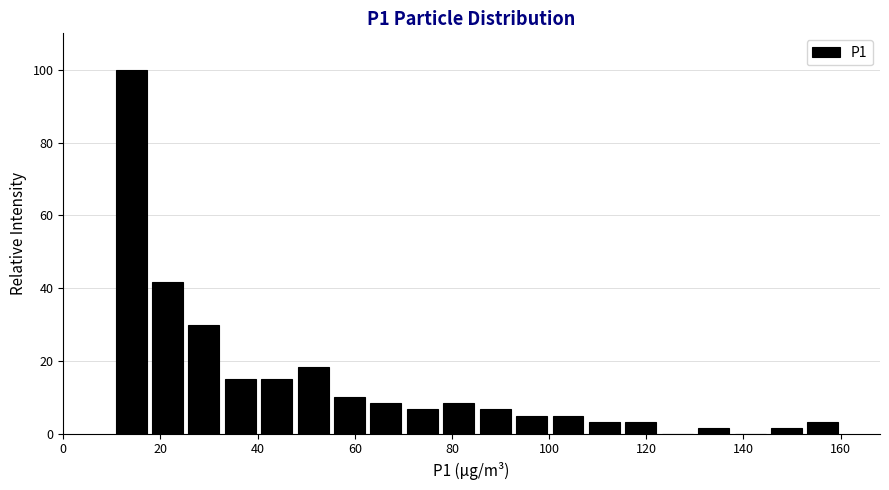

Read against the x-axis, roughly where is the centre of the tallest bar?

14